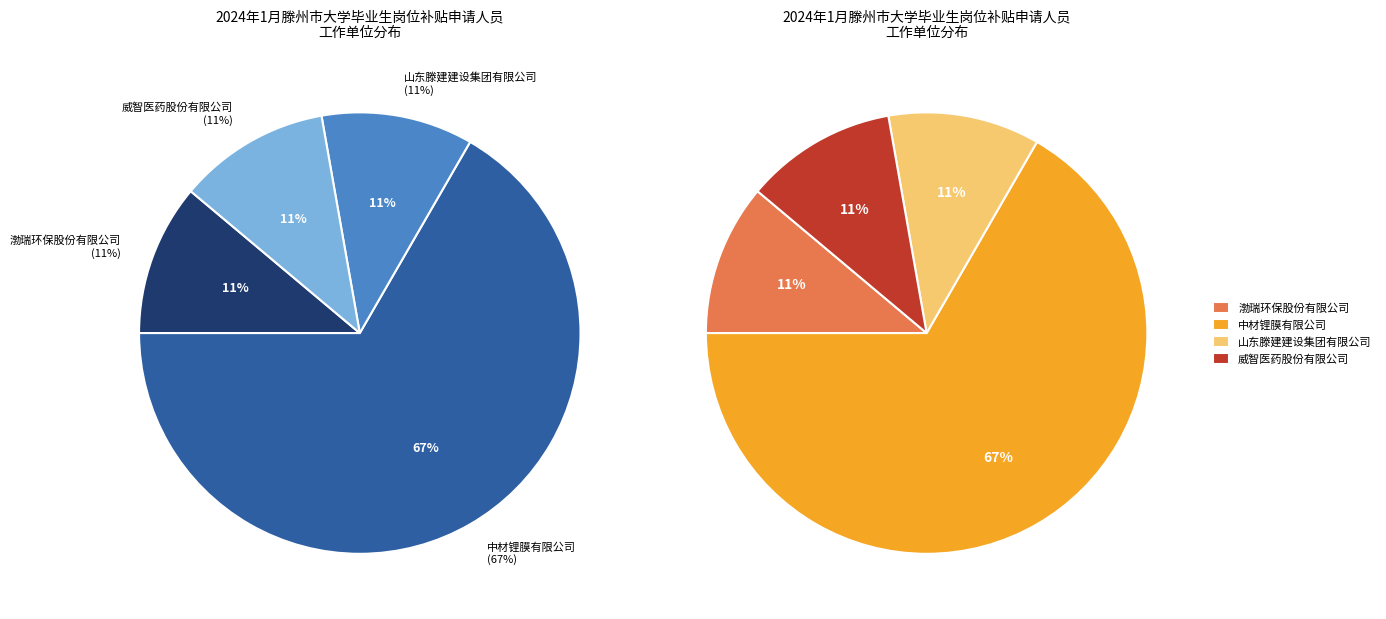

What percentage is the 渤瑞环保股份有限公司 slice, to the nearest percent?

11%